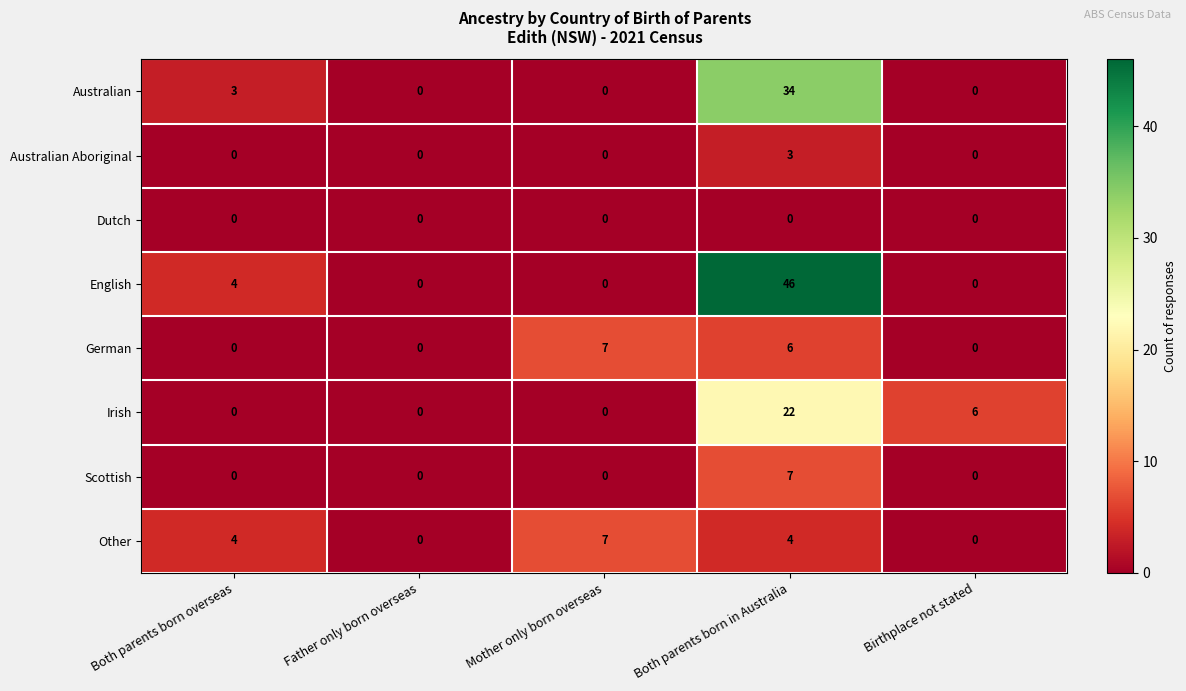

True or false: Irish has a value of 13 at Both parents born overseas.

False